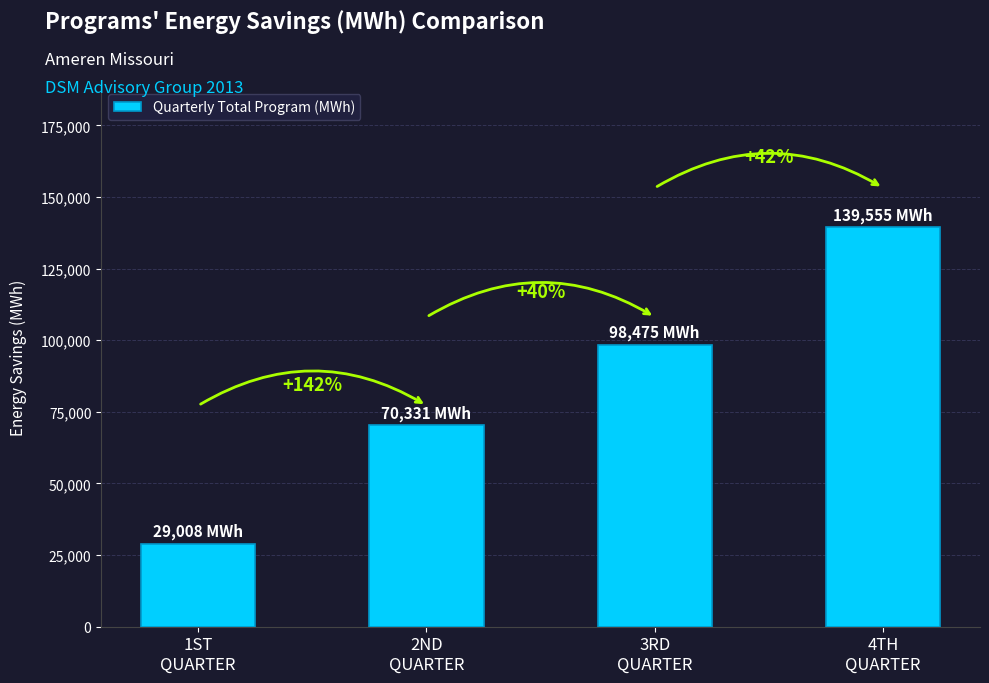

How many bars are there in total?

4